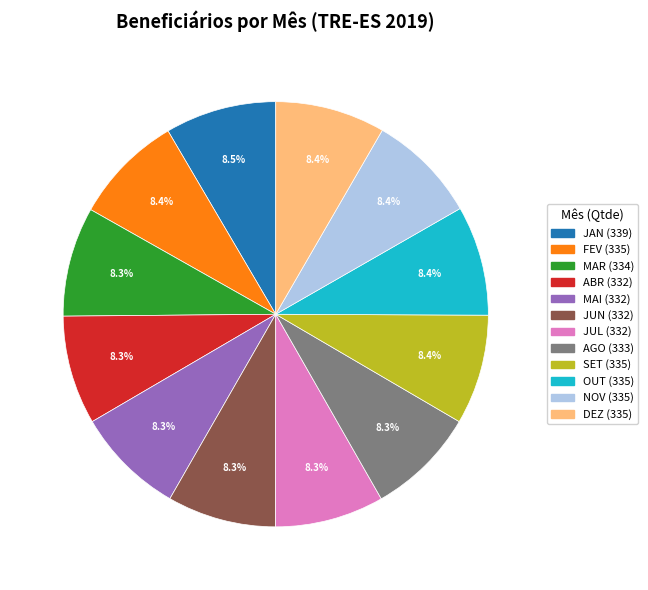

To the nearest percent, what is the combined percentage of NOV and OUT?

17%